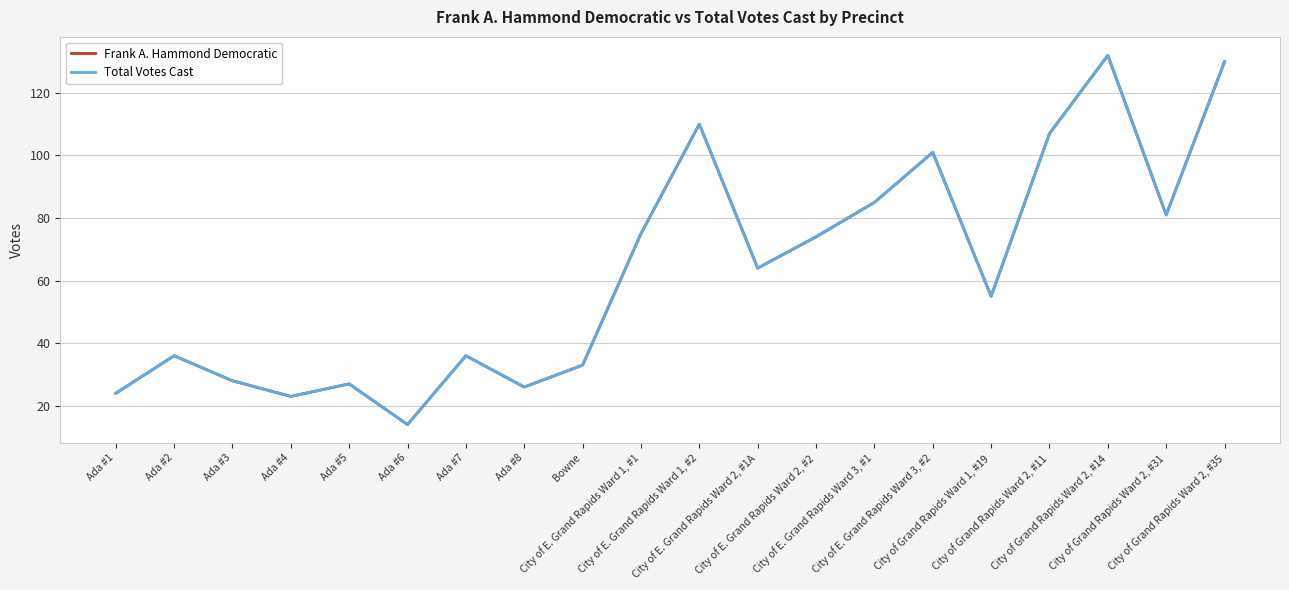

At which category does the chart reach its peak across all series?

City of Grand Rapids Ward 2, #14